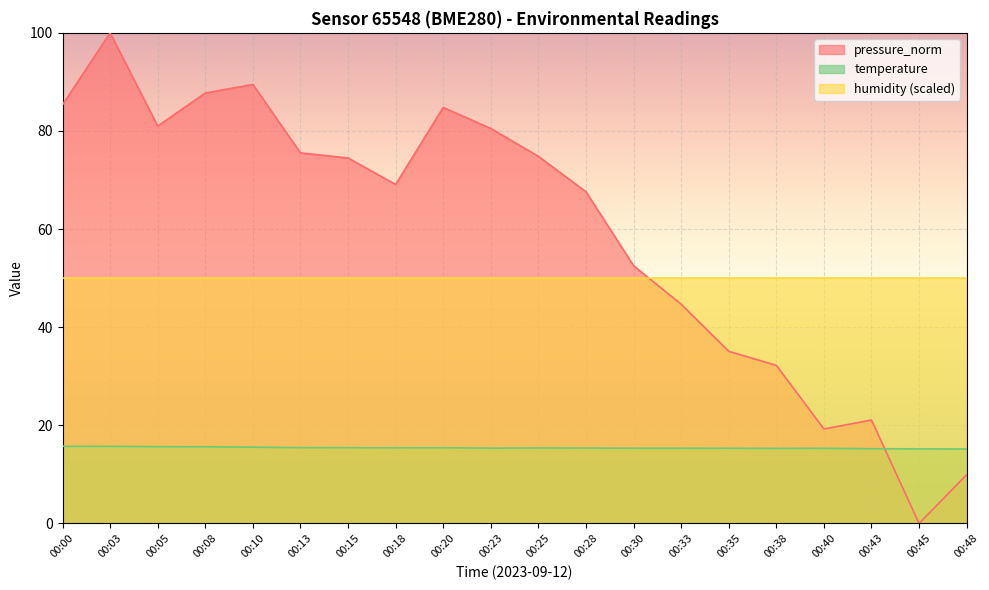

At which label does temperature reach its minimum?

00:48